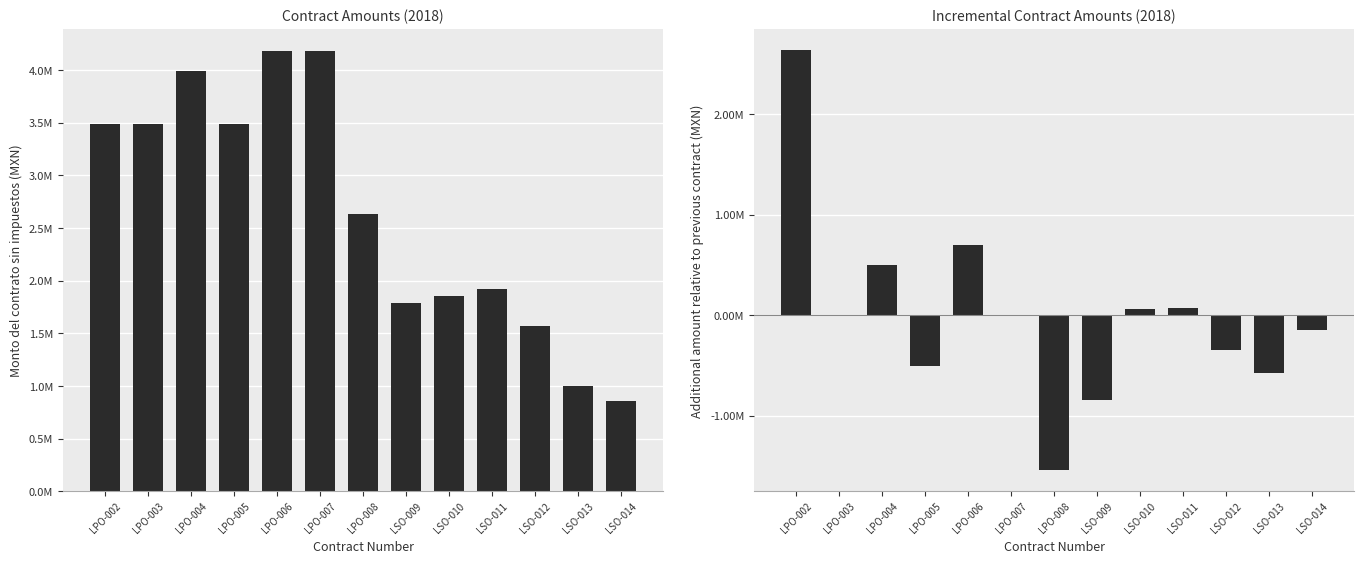

Count the number of categories in the chart.

13